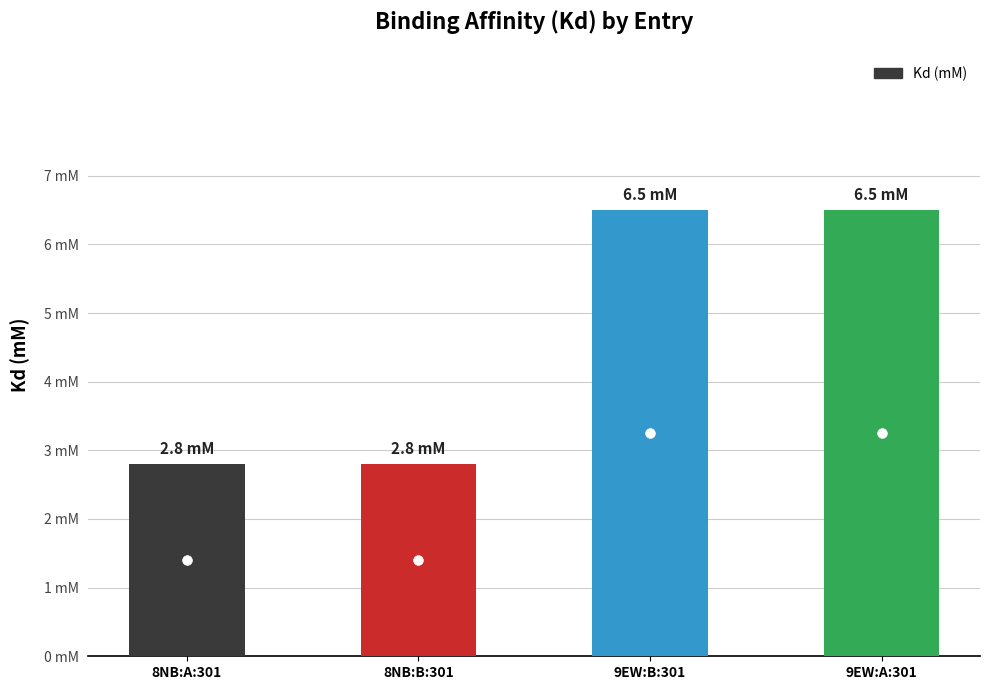

What is the smallest value displayed?

2.8